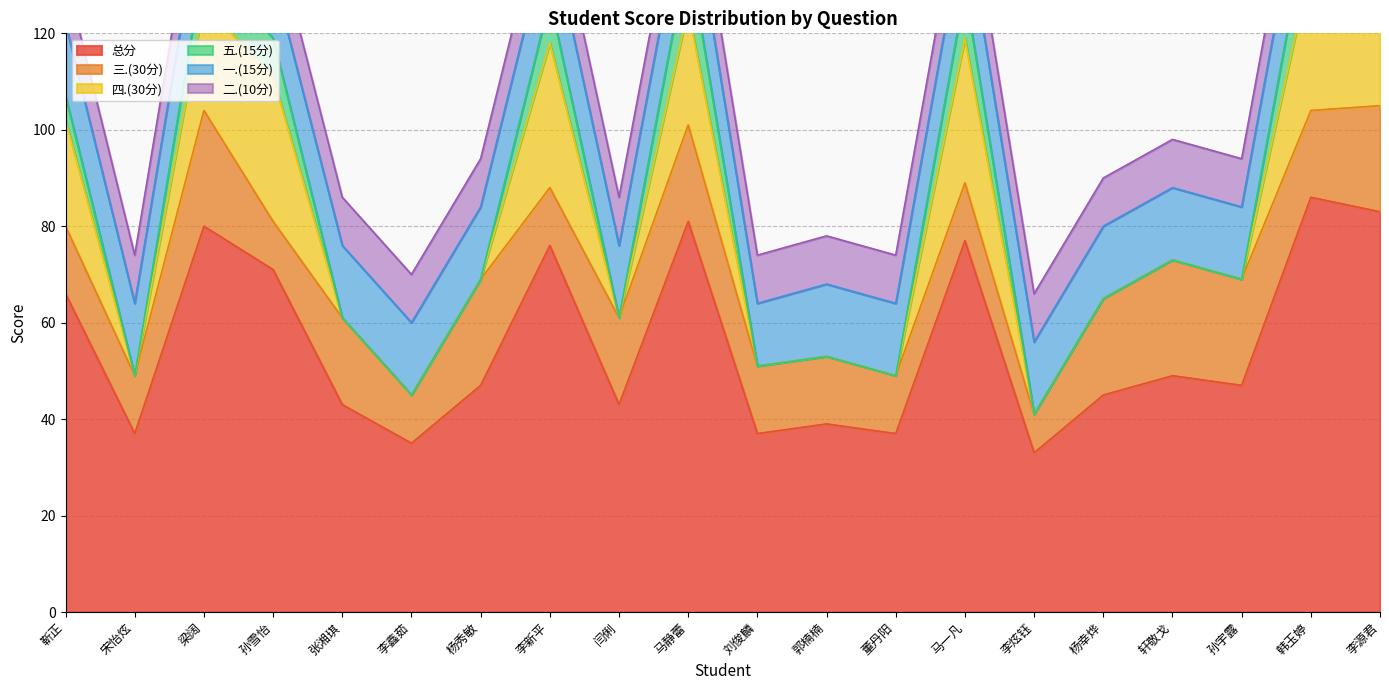

True or false: 四.(30分) has a value of 20 at 轩敬戈.

False